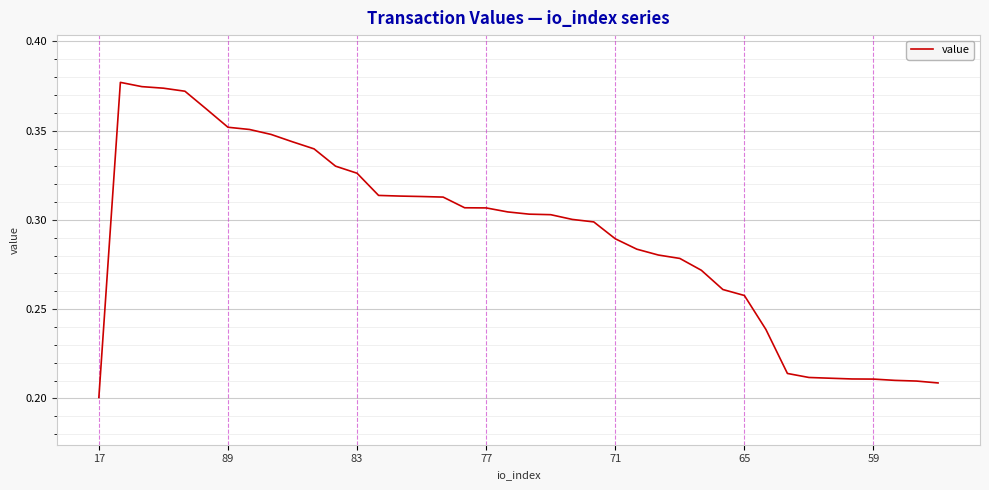

How many points are higher than both their immediate neighbors (excluding endpoints)?

1